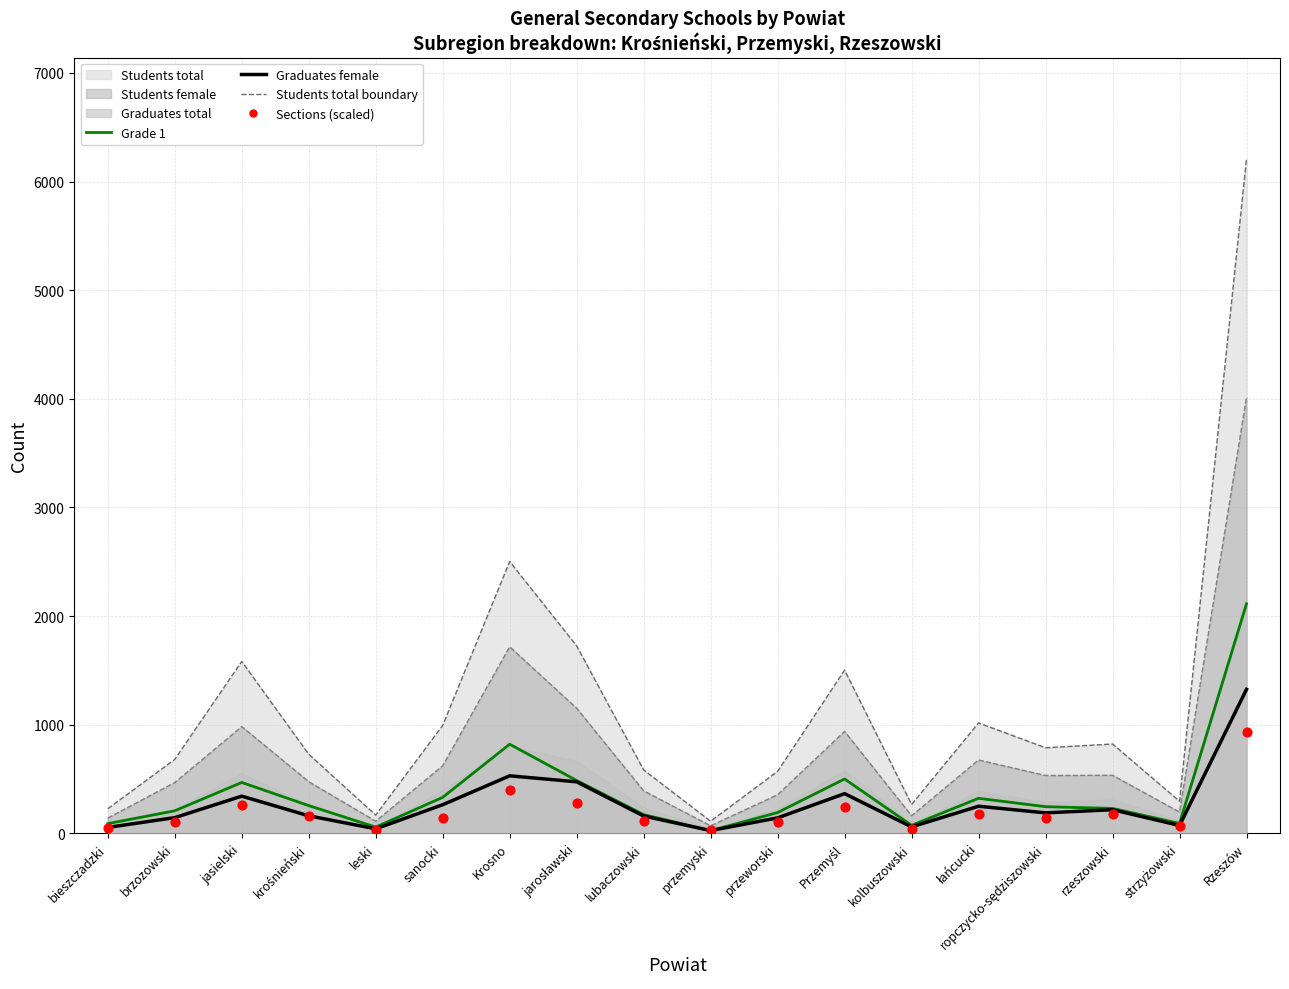

At how many categories does at least one series exceed 4447?

1